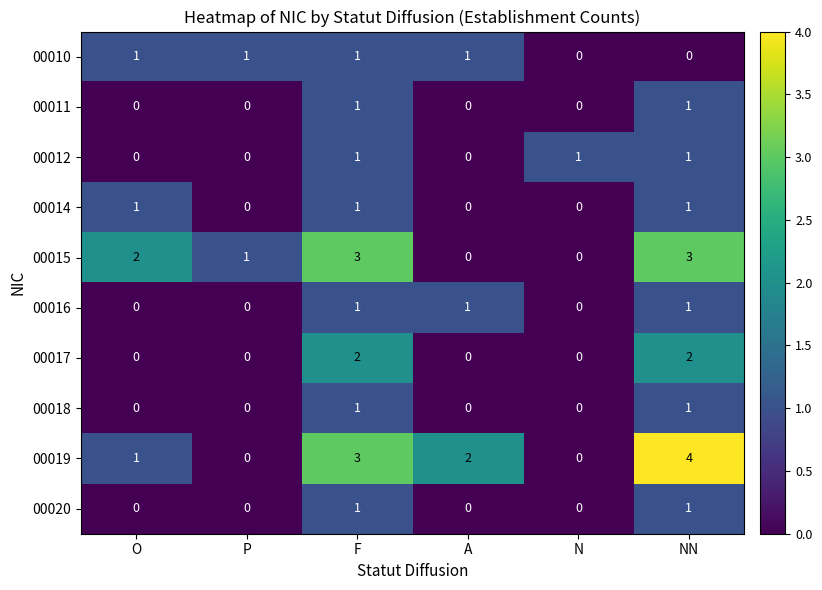

The 00012 series shows 1 at N. True or false?

True